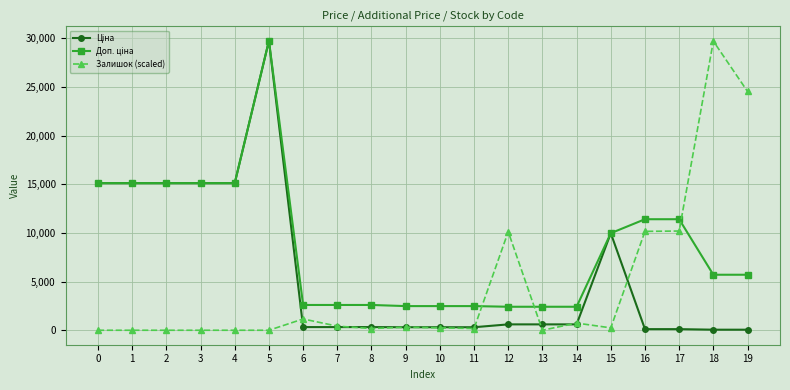

What is the value of the Залишок (scaled) point at the 20th from the left?

24543.2